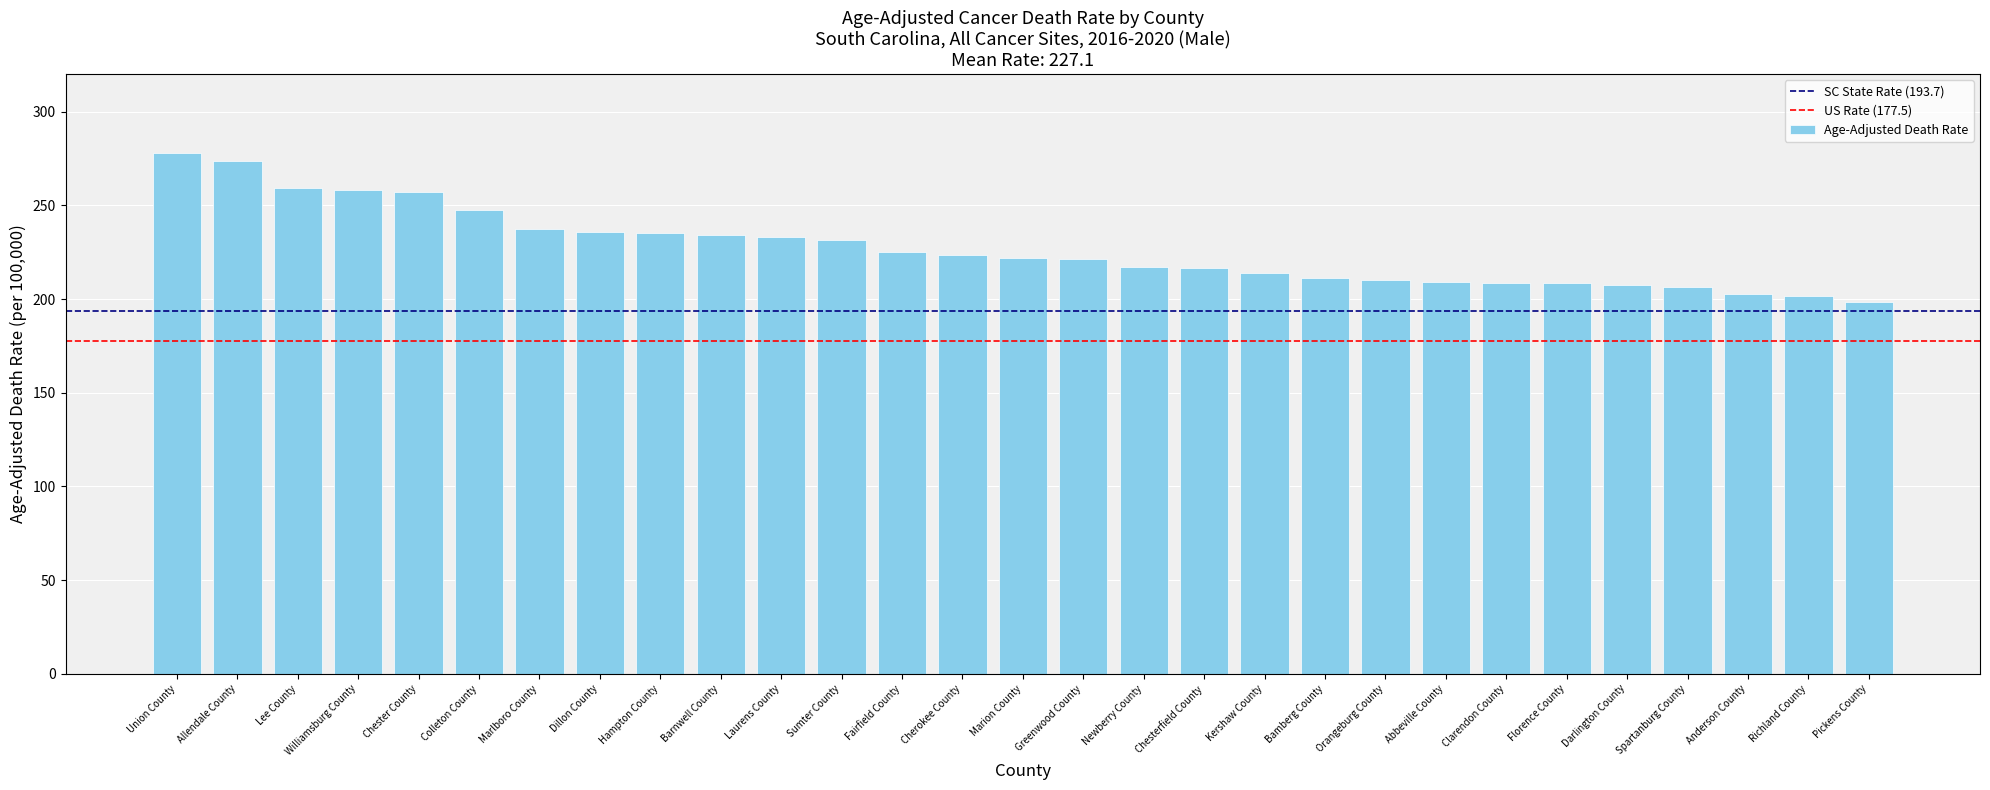

What is the sum of all values?

6585.2